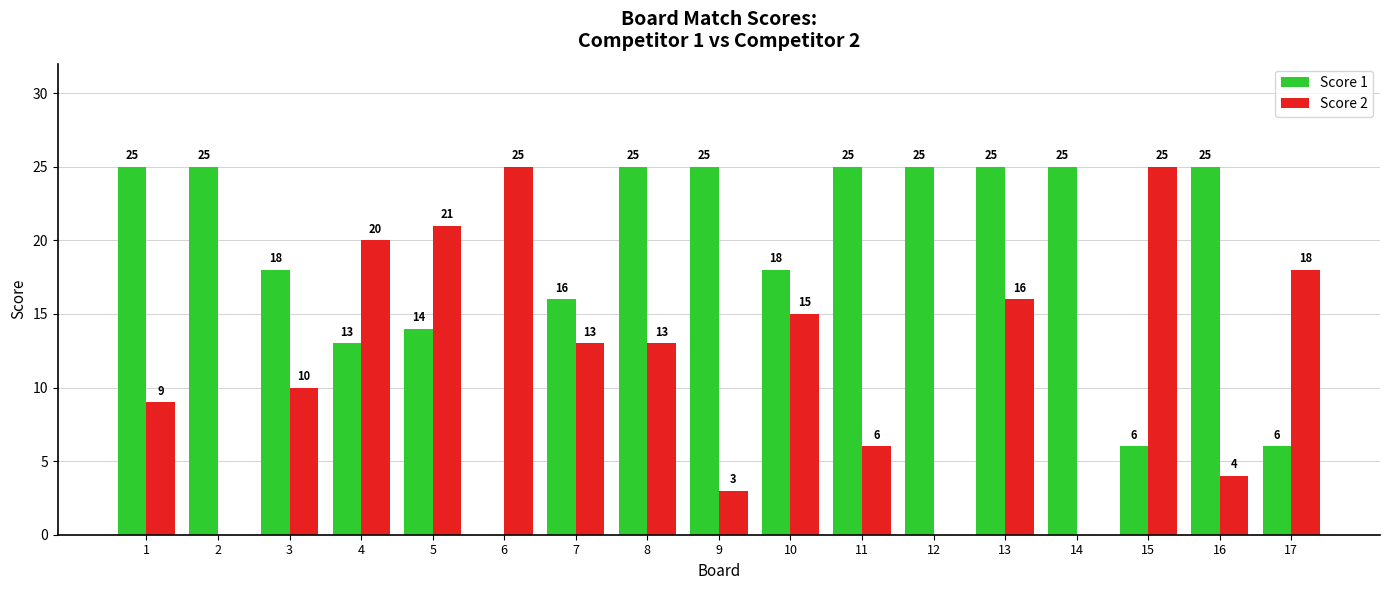

What is the sum of all Score 2 values?

198